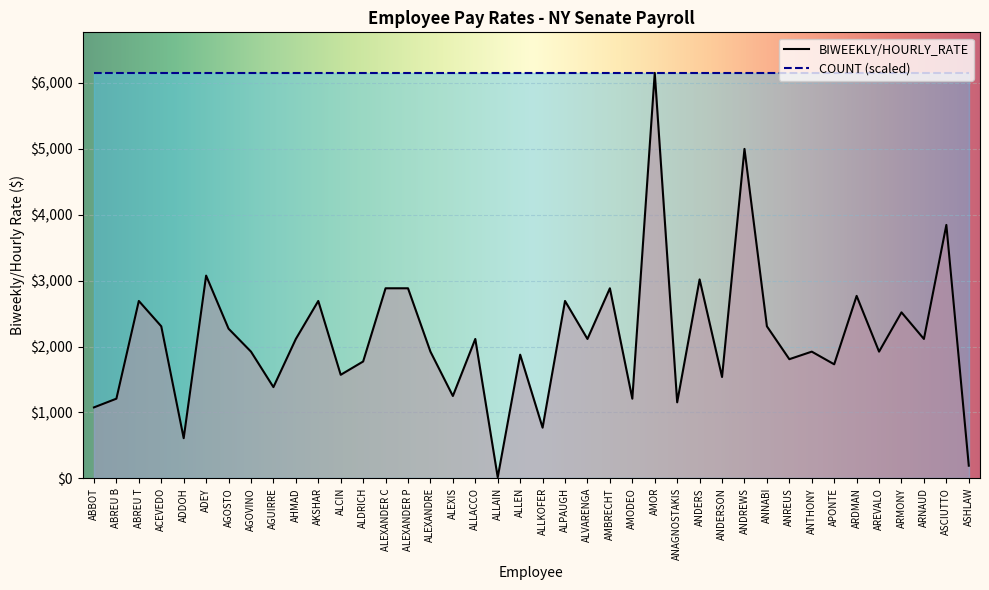

How many data points does each series have?

40